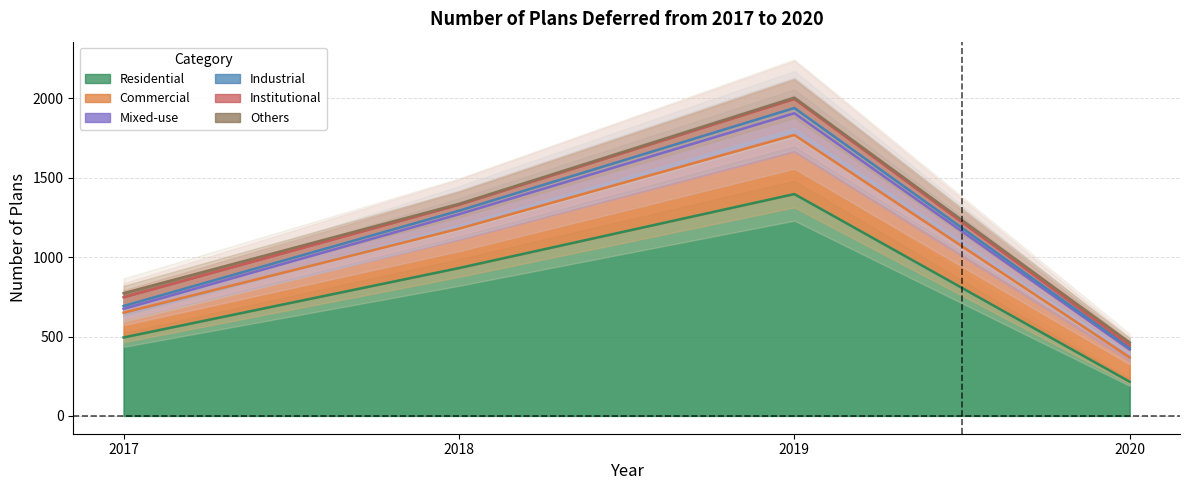

What is the maximum value for Residential?

1397